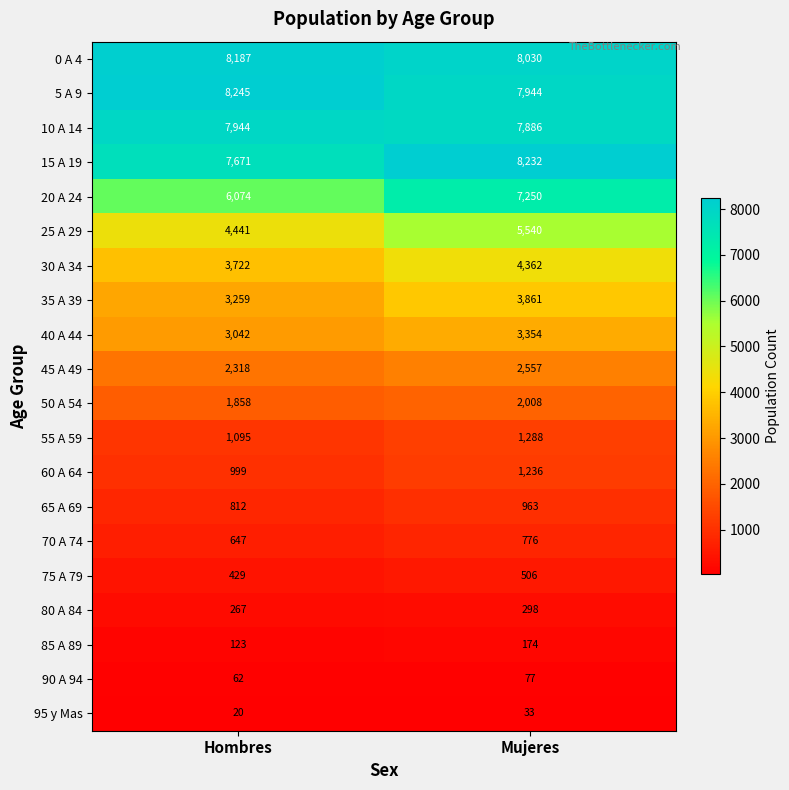

Rank the series by their maximum value, from highest to lowest.

5 A 9, 15 A 19, 0 A 4, 10 A 14, 20 A 24, 25 A 29, 30 A 34, 35 A 39, 40 A 44, 45 A 49, 50 A 54, 55 A 59, 60 A 64, 65 A 69, 70 A 74, 75 A 79, 80 A 84, 85 A 89, 90 A 94, 95 y Mas